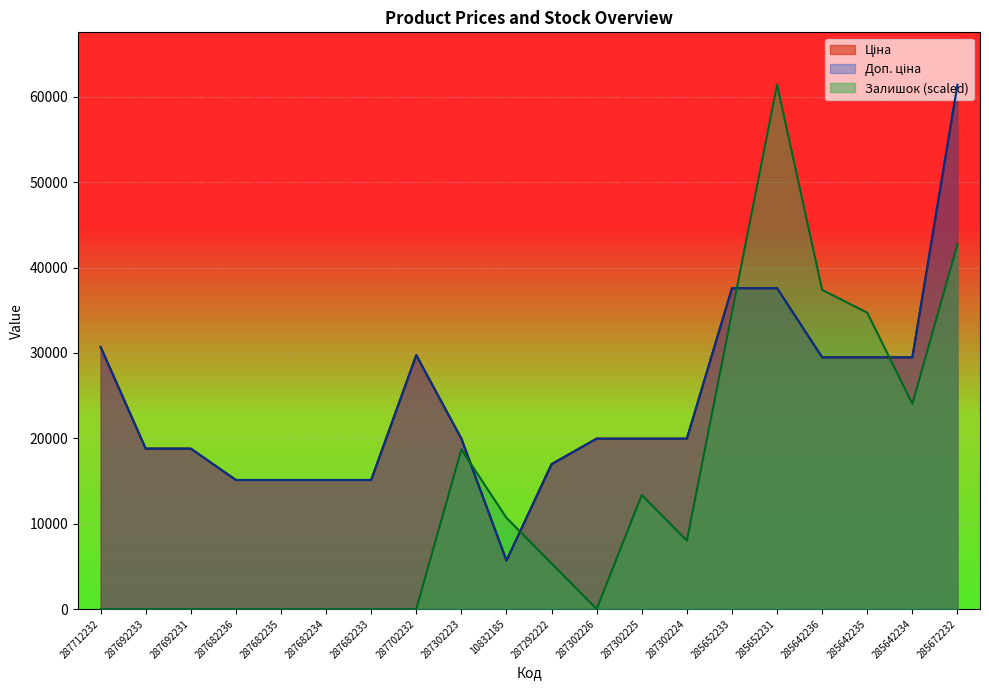

Reading right to left, list all the values displayed in this chart.

Ціна: 61434.3	29491.5	29491.5	29491.5	37593.6	37593.6	19964.2	19964.2	19964.2	16976.3	5673.8	19964.2	29747.2	15120.0	15120.0	15120.0	15120.0	18796.8	18796.8	30717.1
Доп. ціна: 61434.3	29491.5	29491.5	29491.5	37593.6	37593.6	19964.2	19964.2	19964.2	16976.3	5673.8	19964.2	29747.2	15120.0	15120.0	15120.0	15120.0	18796.8	18796.8	30717.1
Залишок: 42736.9	24039.5	34723.7	37394.8	61434.3	34723.7	8013.2	13355.3	0.0	5342.1	10684.2	18697.4	0.0	0.0	0.0	0.0	0.0	0.0	0.0	0.0